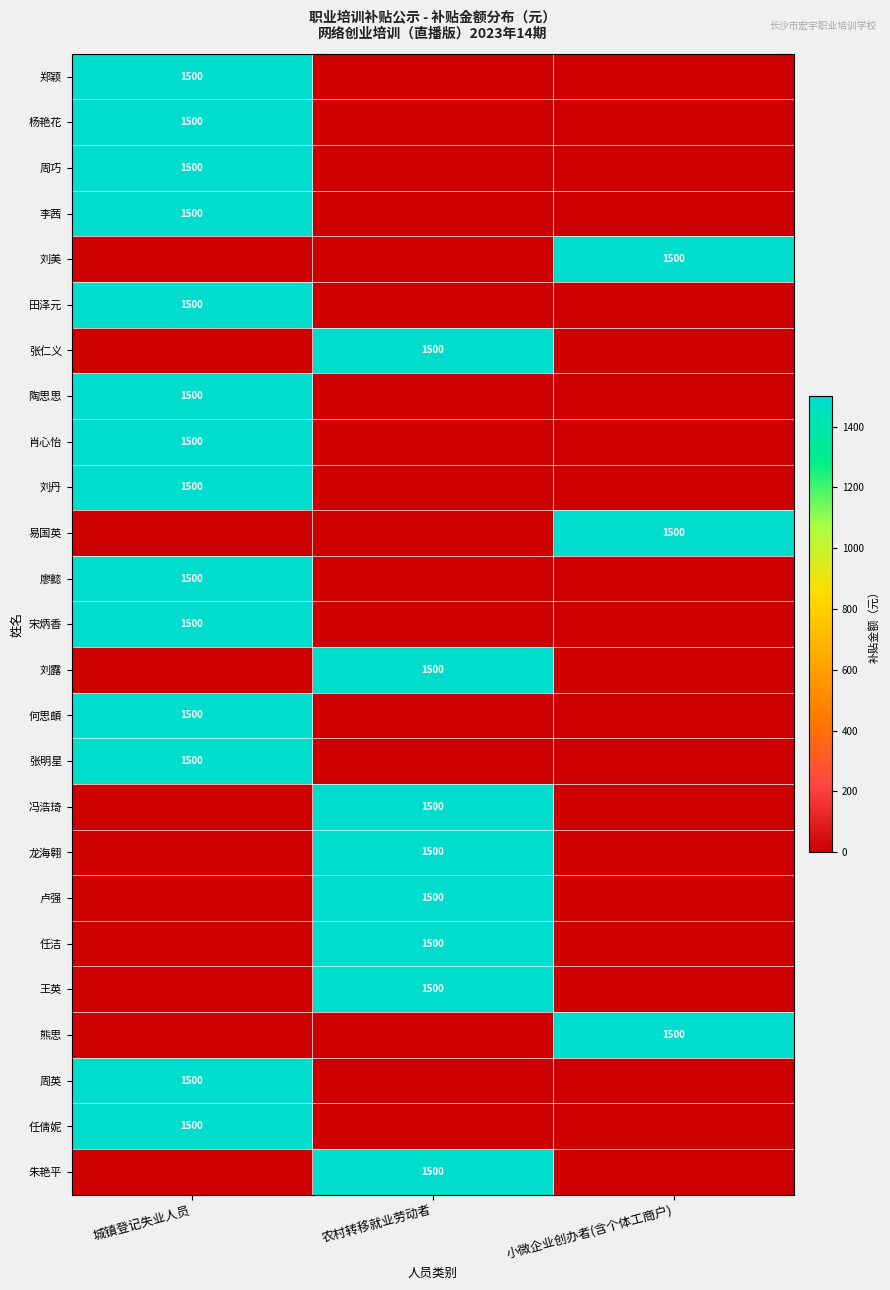

True or false: 杨艳花 has a value of 1500 at 城镇登记失业人员.

True